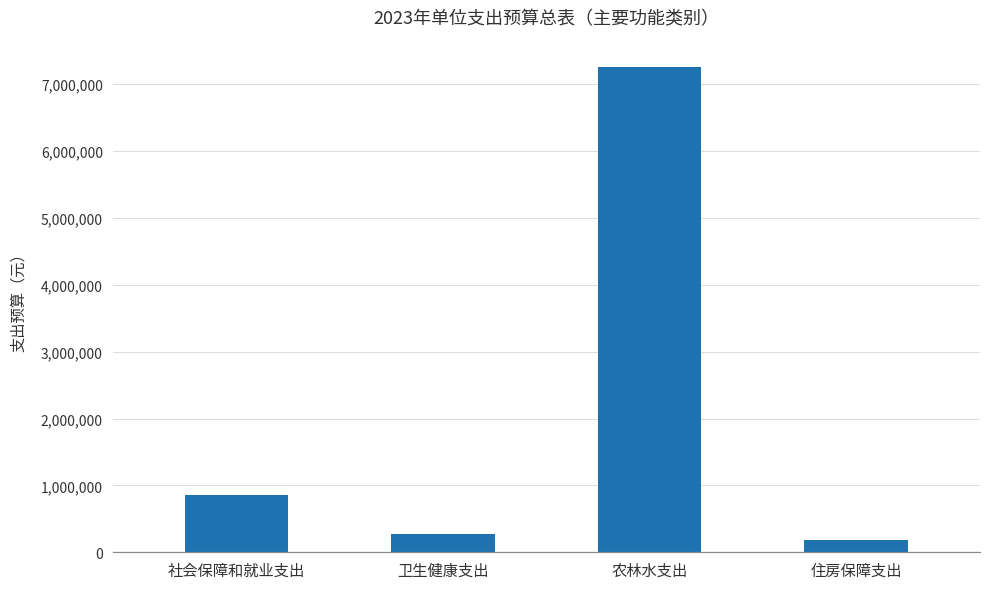

Rank the categories by value from lowest to highest.

住房保障支出, 卫生健康支出, 社会保障和就业支出, 农林水支出